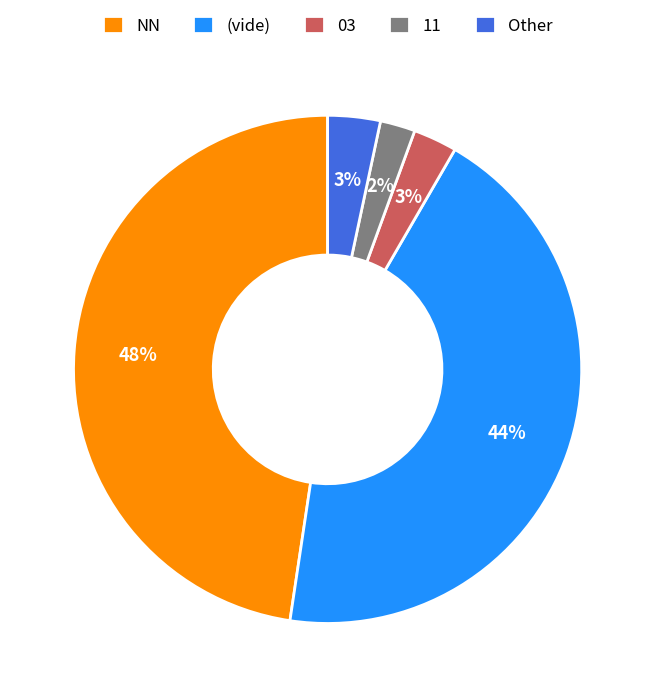

What percentage is the NN slice, to the nearest percent?

48%